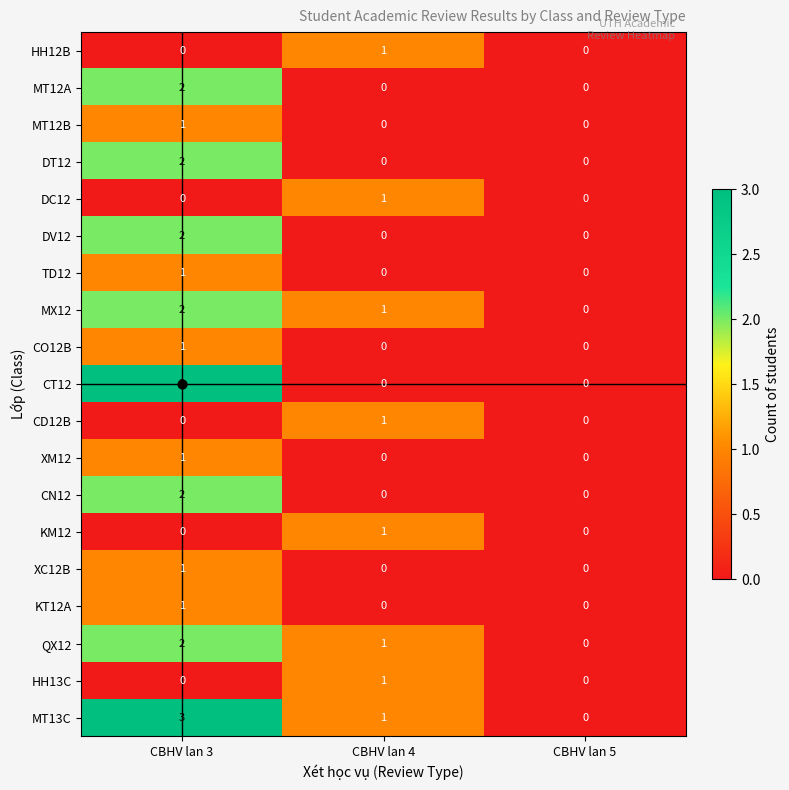

Count the MT12B values in the range 0 to 1.

3